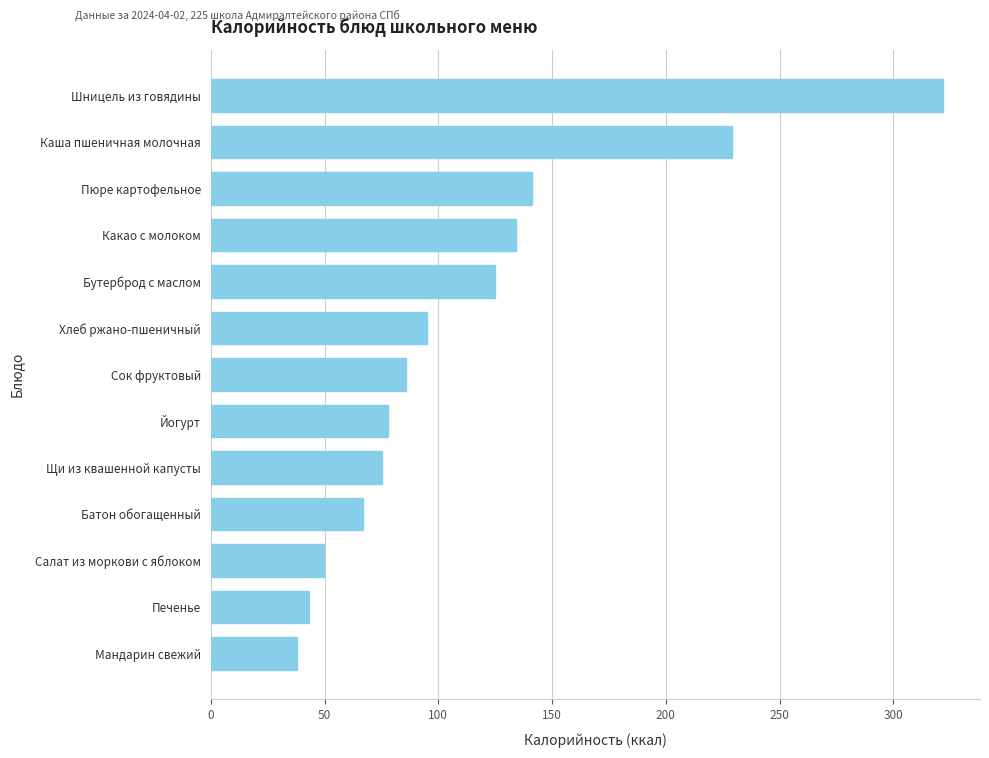

List the labels in order of value, smallest first.

Мандарин свежий, Печенье, Салат из моркови с яблоком, Батон обогащенный, Щи из квашенной капусты, Йогурт, Сок фруктовый, Хлеб ржано-пшеничный, Бутерброд с маслом, Какао с молоком, Пюре картофельное, Каша пшеничная молочная, Шницель из говядины